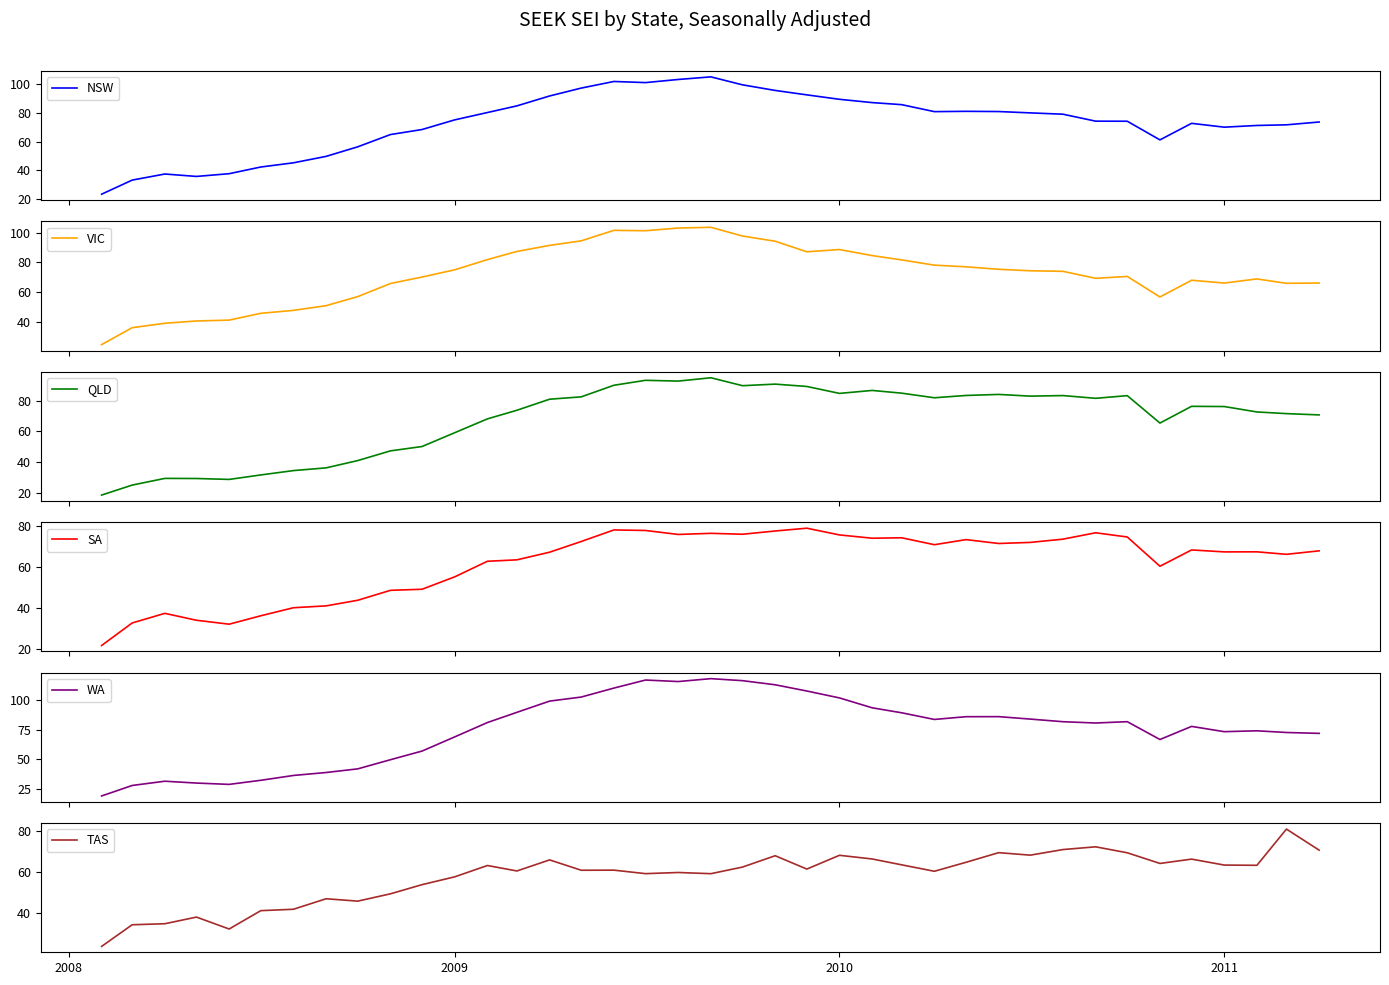

What is the highest value of the NSW series?

105.0